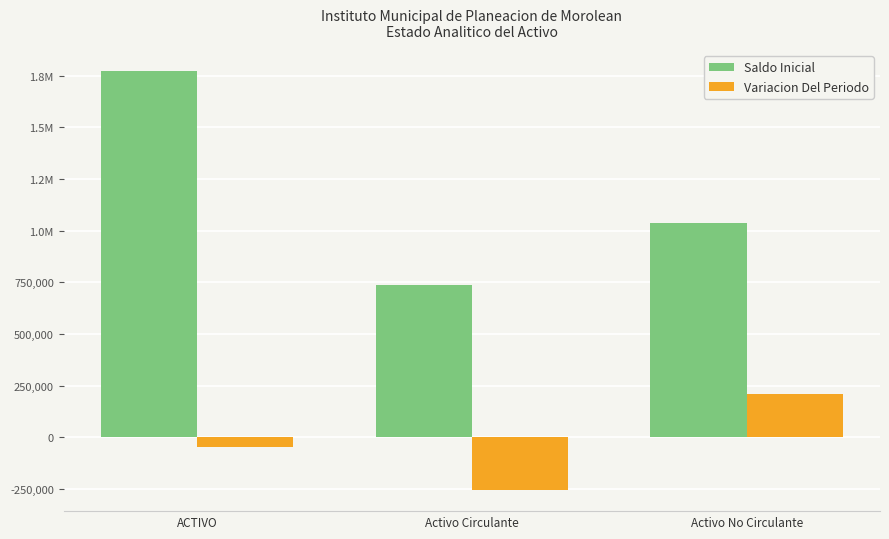

What are all the series names shown in the legend?

Saldo Inicial, Variacion Del Periodo